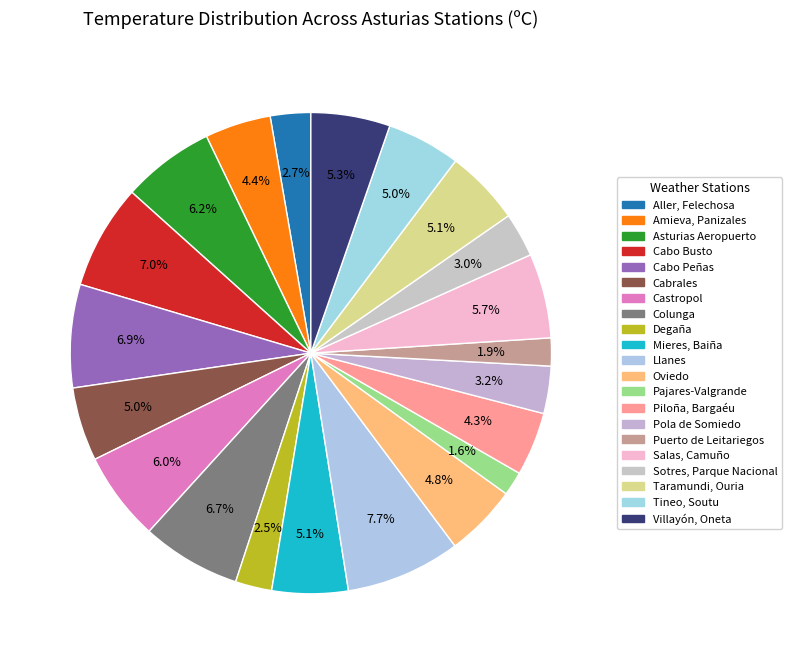

Which has a higher value, Piloña, Bargaéu or Pola de Somiedo?

Piloña, Bargaéu